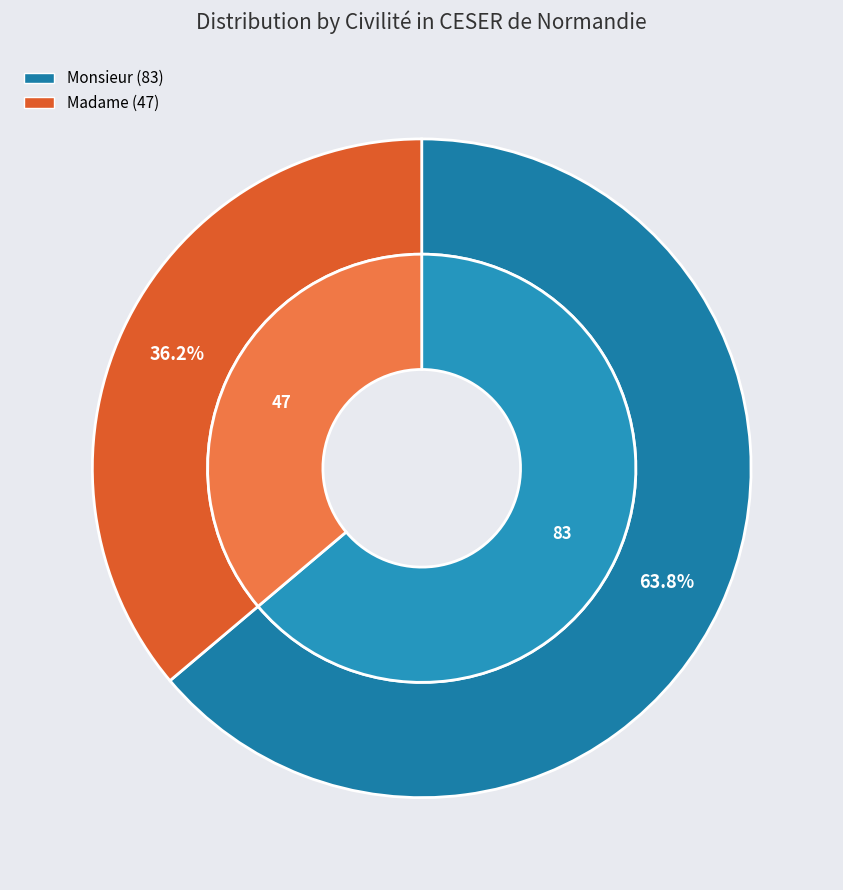

True or false: Monsieur accounts for 64% of the total.

True